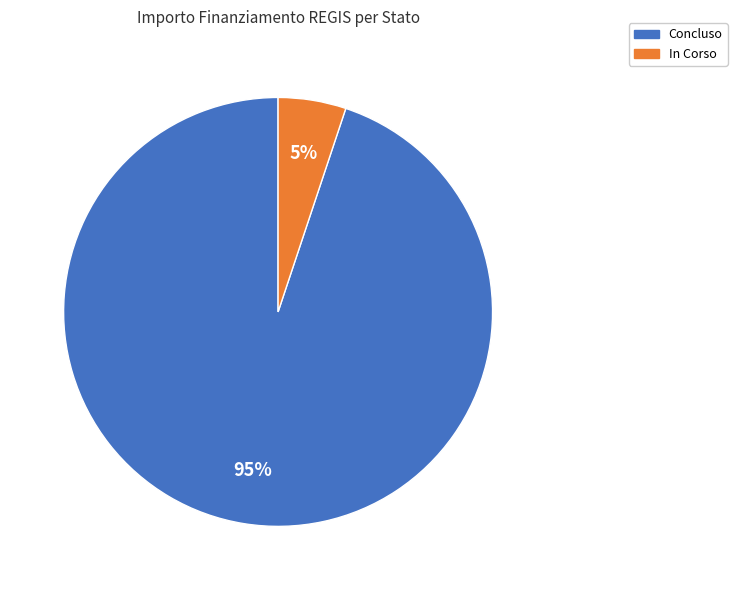

Does any single category account for the majority?

Yes